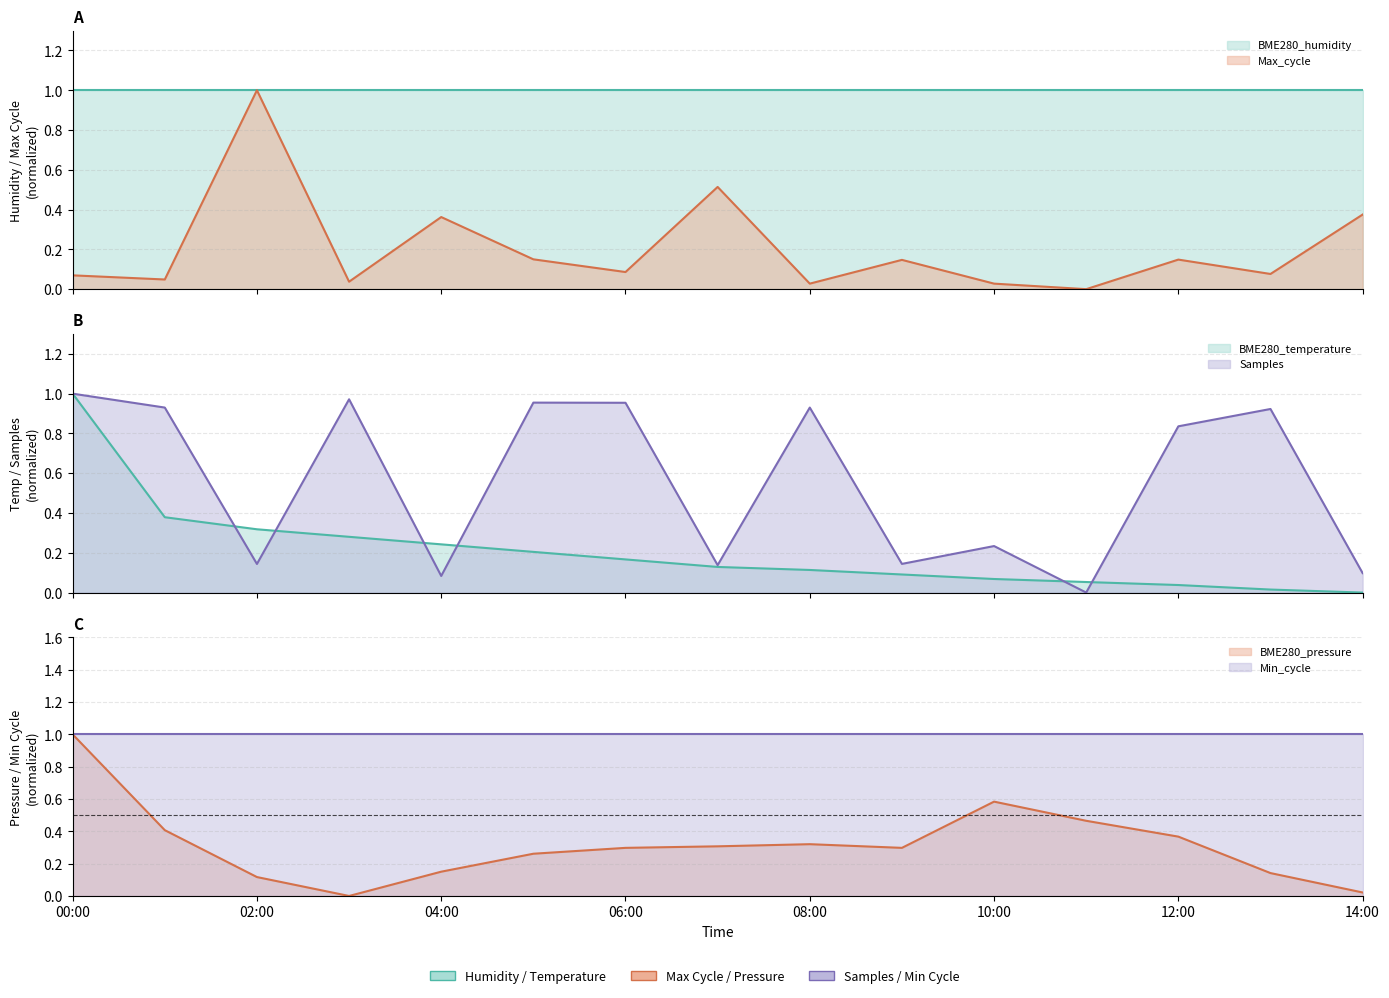

What position from the left is 2023/01/05 05:00?

6